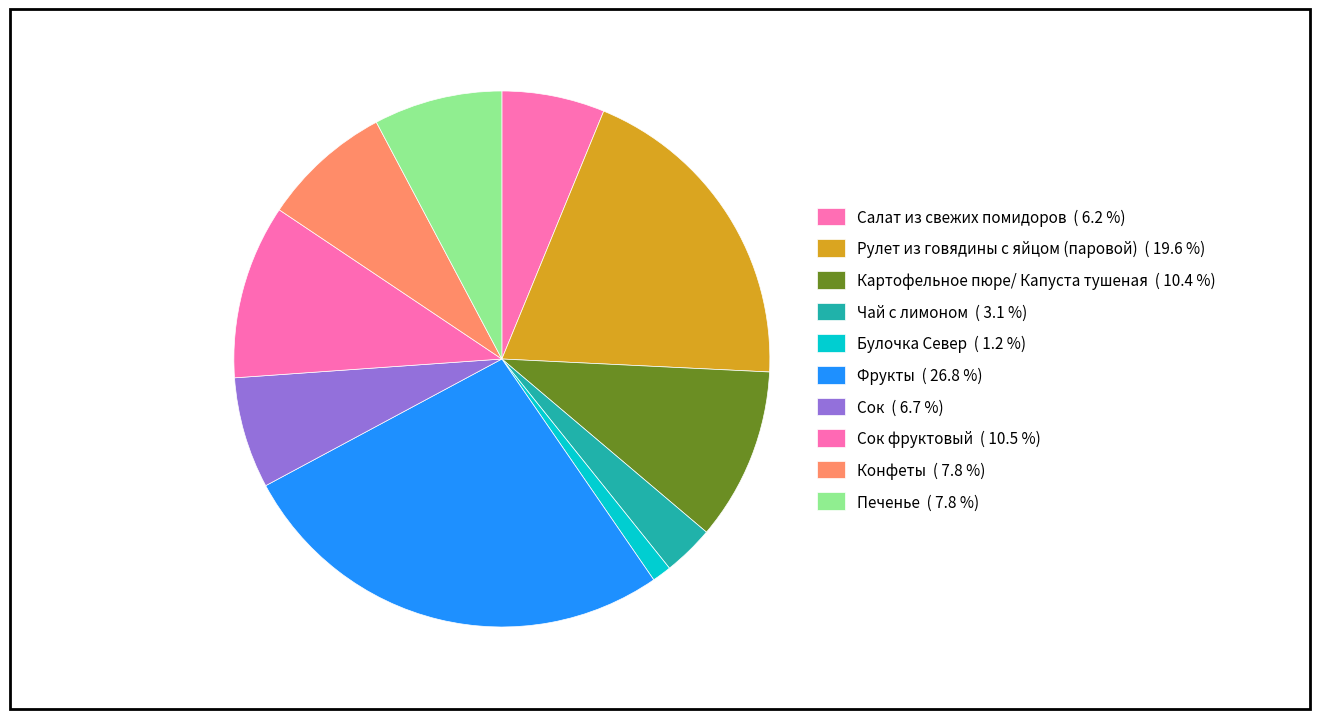

How many slices are in this pie chart?

10